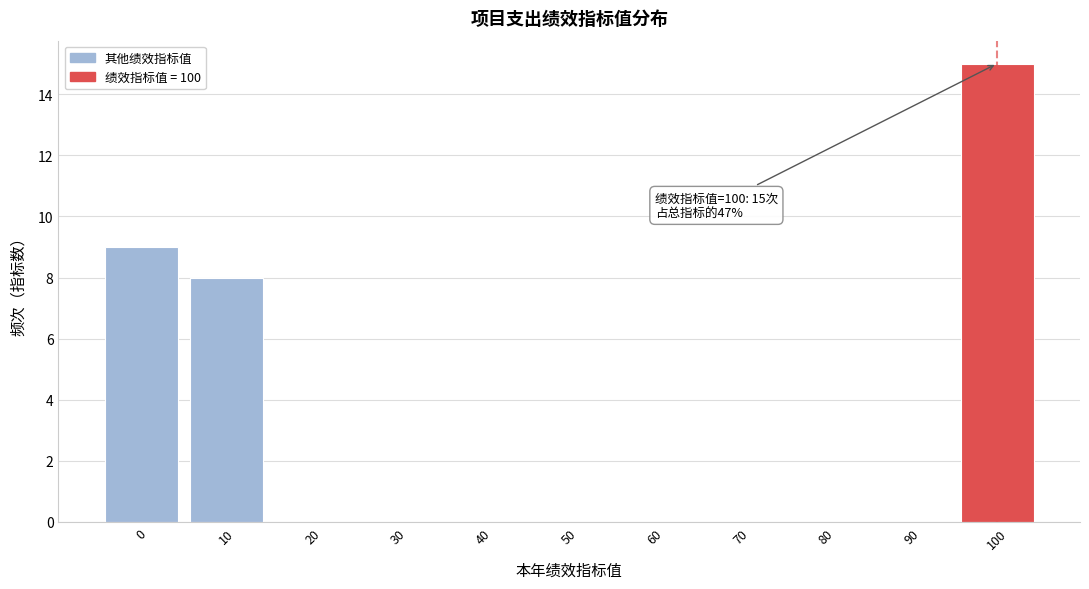

Reading left to right, extract all data points from this chart.

0=9	10=8	20=0	30=0	40=0	50=0	60=0	70=0	80=0	90=0	100=15